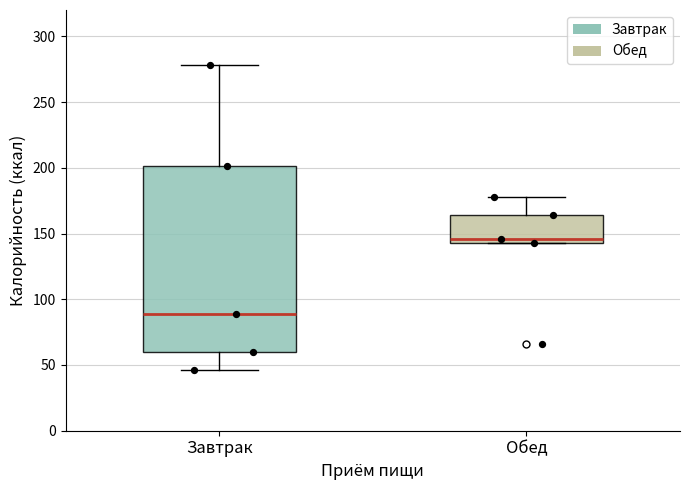

Reading left to right, read every box against the y-axis: the position of its median line, the range the box covers, and the ends of its whiskers. The values are not printed on the chart, so give them approximately, as read against the axis.

Завтрак: median 90, box 60 to 200, whiskers 45 to 280
Обед: median 145 (just above the box's lower edge), box 145 to 165, whiskers 145 to 175